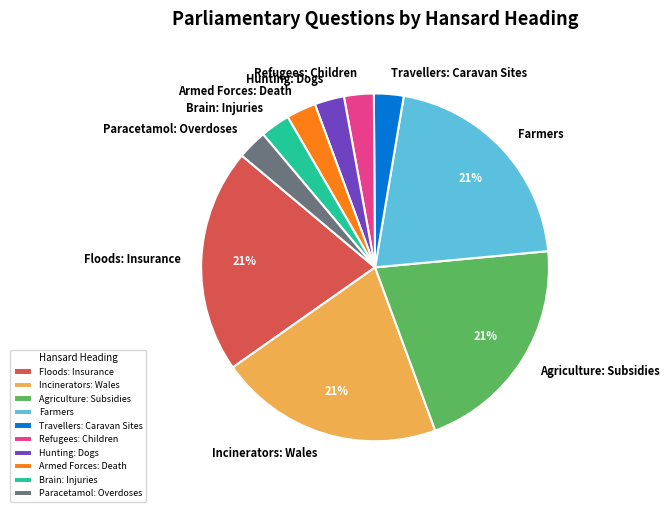

Is the sum of Travellers: Caravan Sites and Refugees: Children greater than half?

No